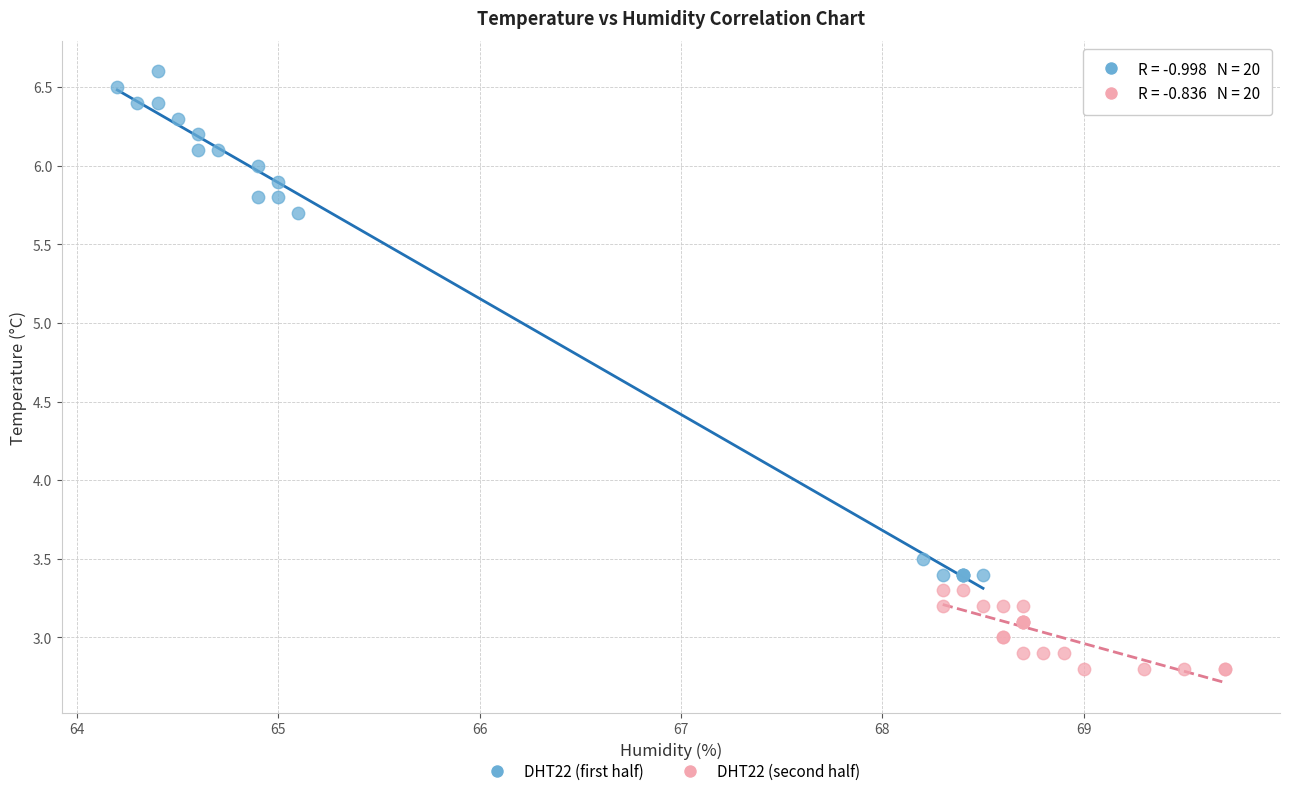

Which series reaches the maximum Y coordinate?

DHT22 (first half)